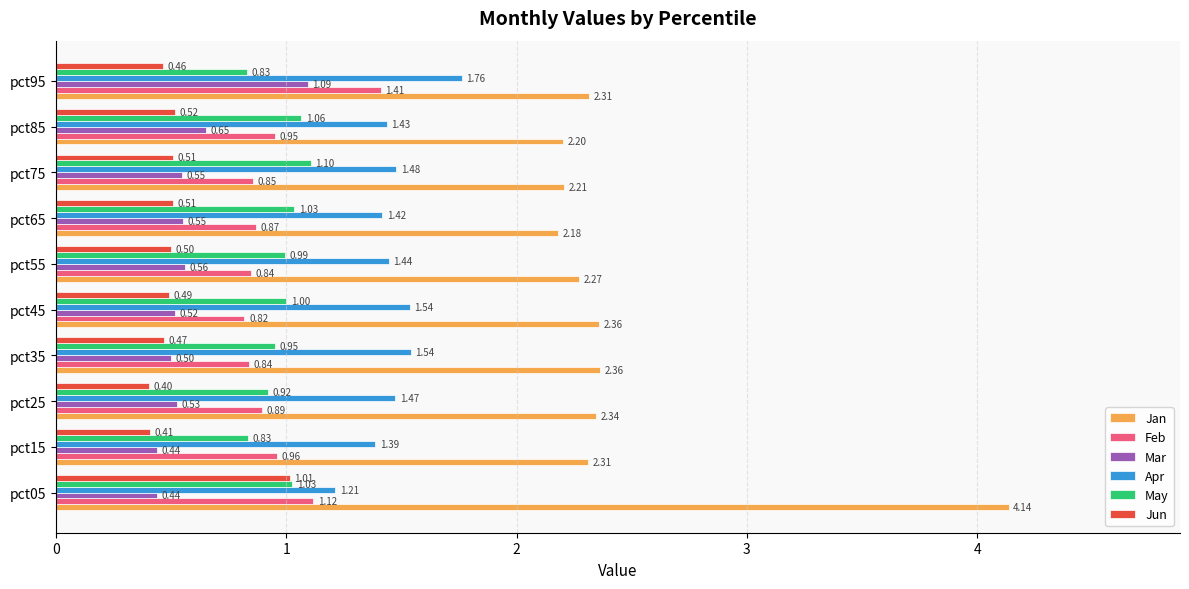

Which series has the largest range (max minus min)?

Jan